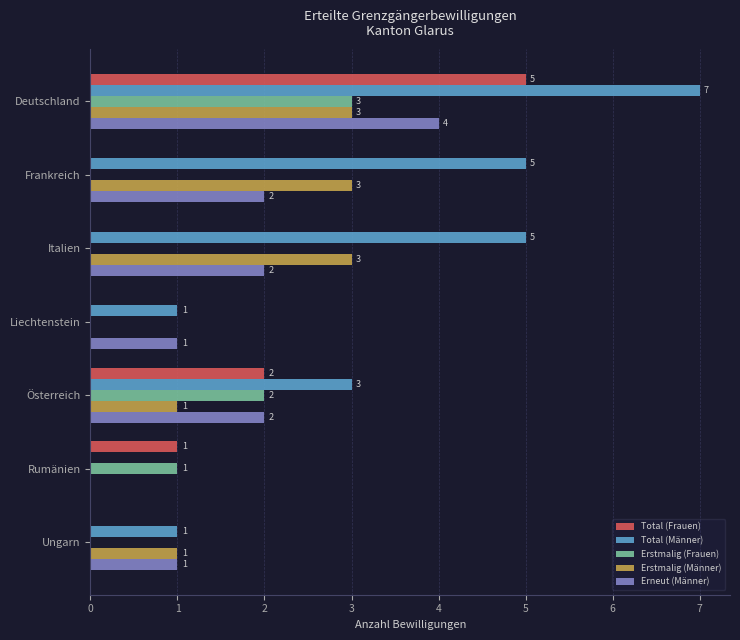

What is the maximum value for Erneut (Männer)?

4